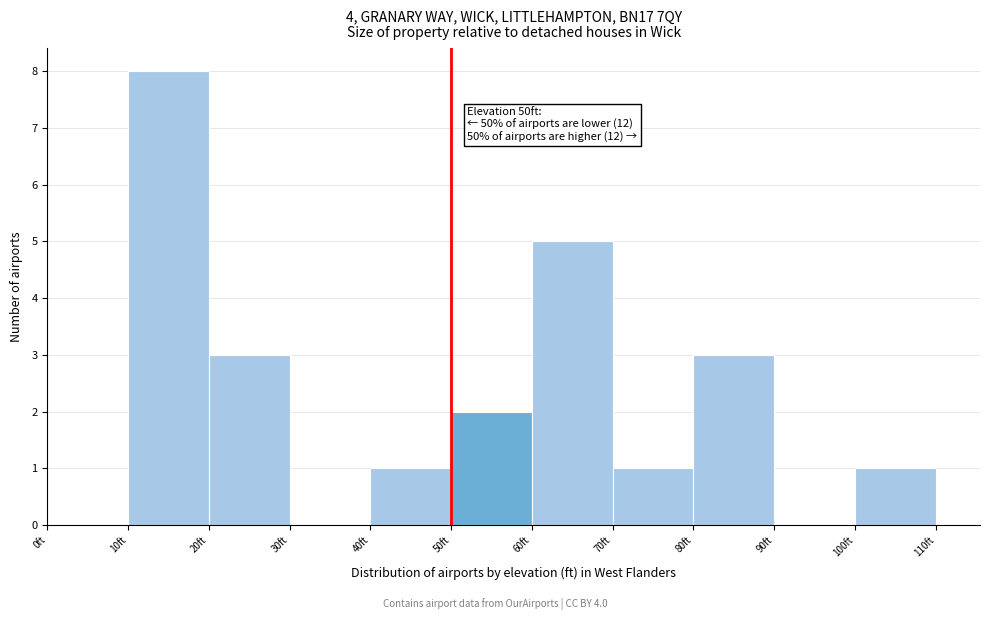

Over which range of the x-axis is the bar tallest?

10 to 20